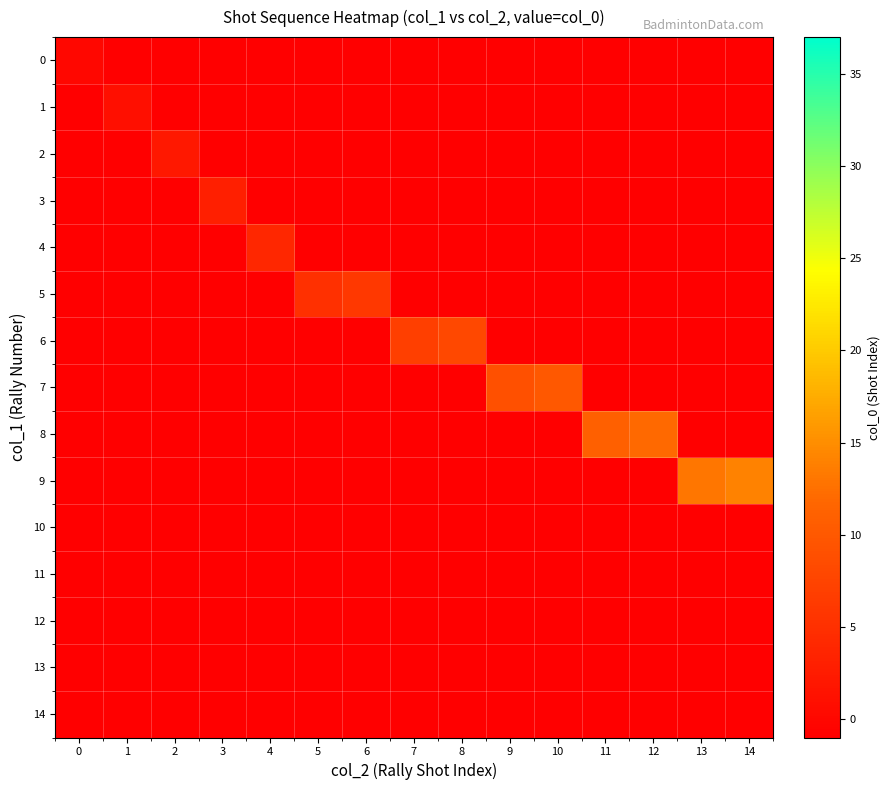

Between 6 and 3, which is larger?

6